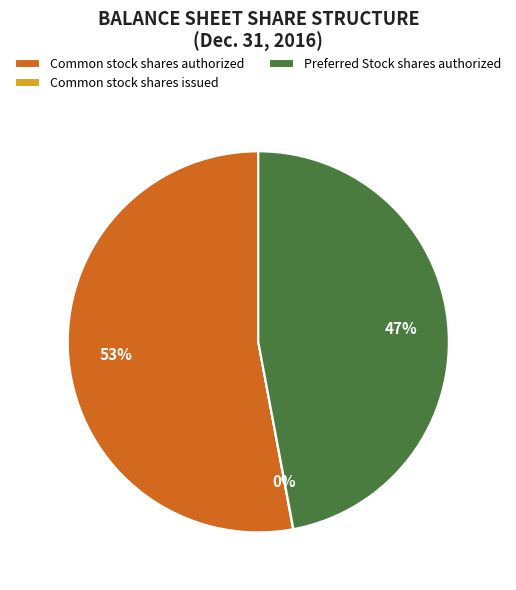

Does Common stock shares authorized represent more than half of the total?

Yes